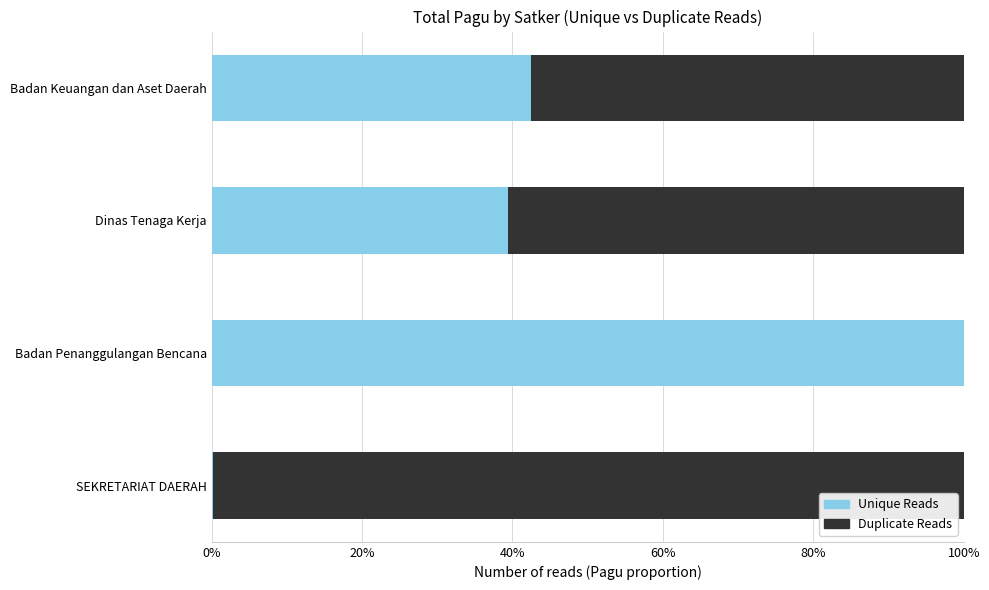

List the series in order of their overall mean, highest first.

Duplicate Reads, Unique Reads